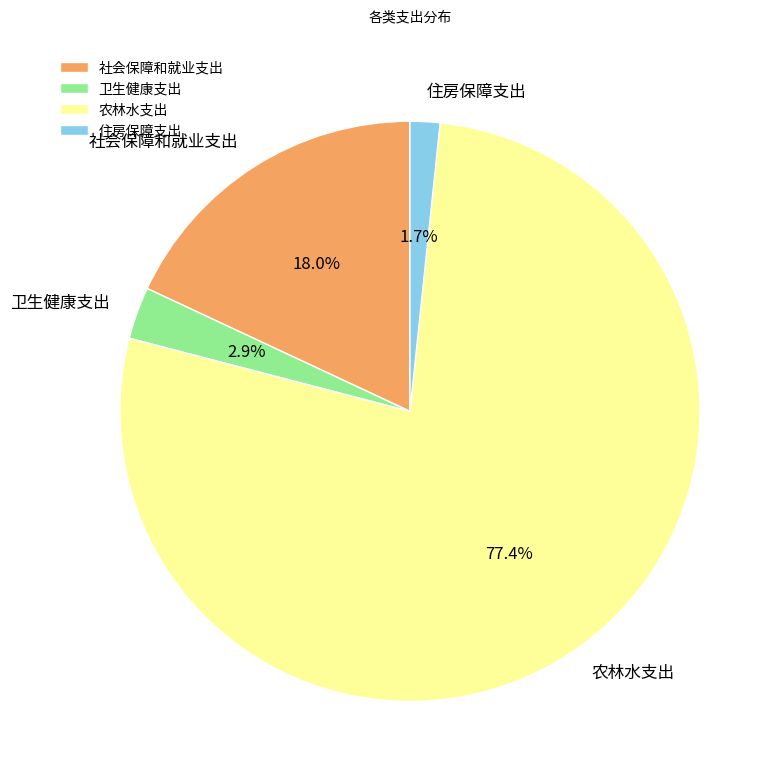

How much of the chart is everything except 农林水支出?

22.6%